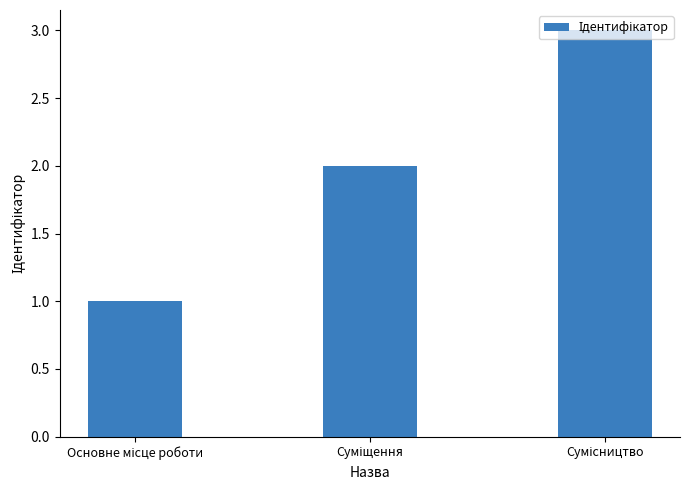

What is the maximum value shown in the chart?

3